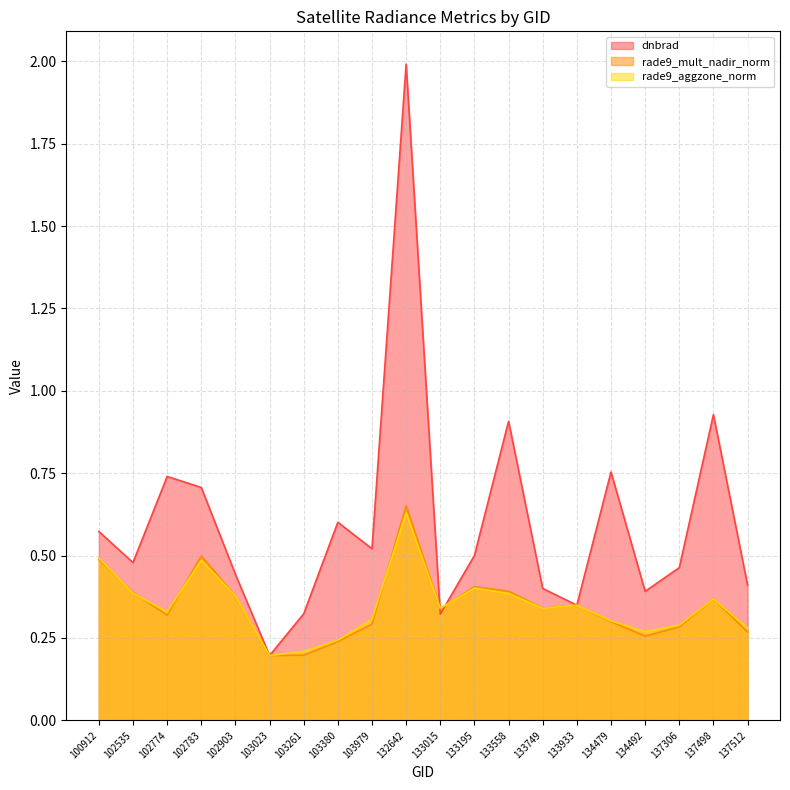

What is the difference between the maximum and second lowest values in the rade9_mult_nadir_norm series?

0.5